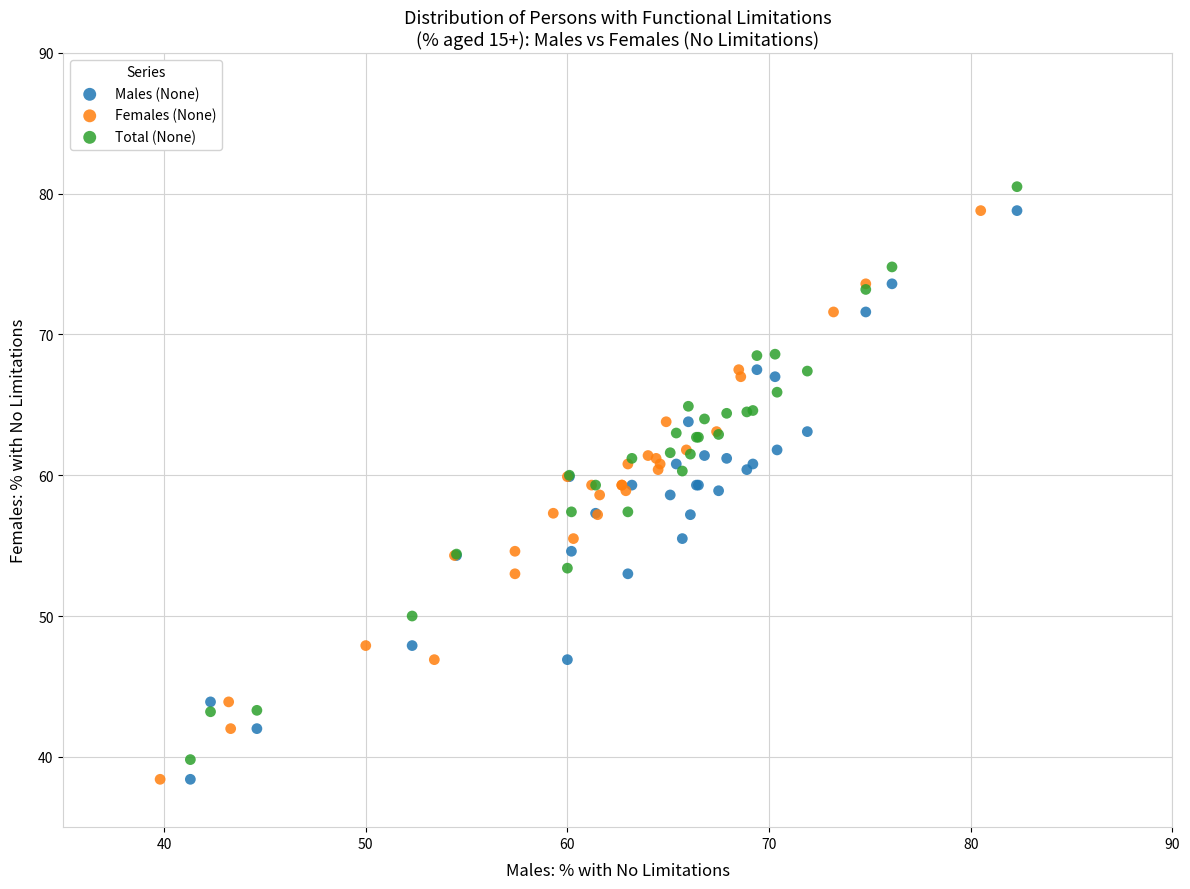

Which series contains the highest Y value?

Total (None)